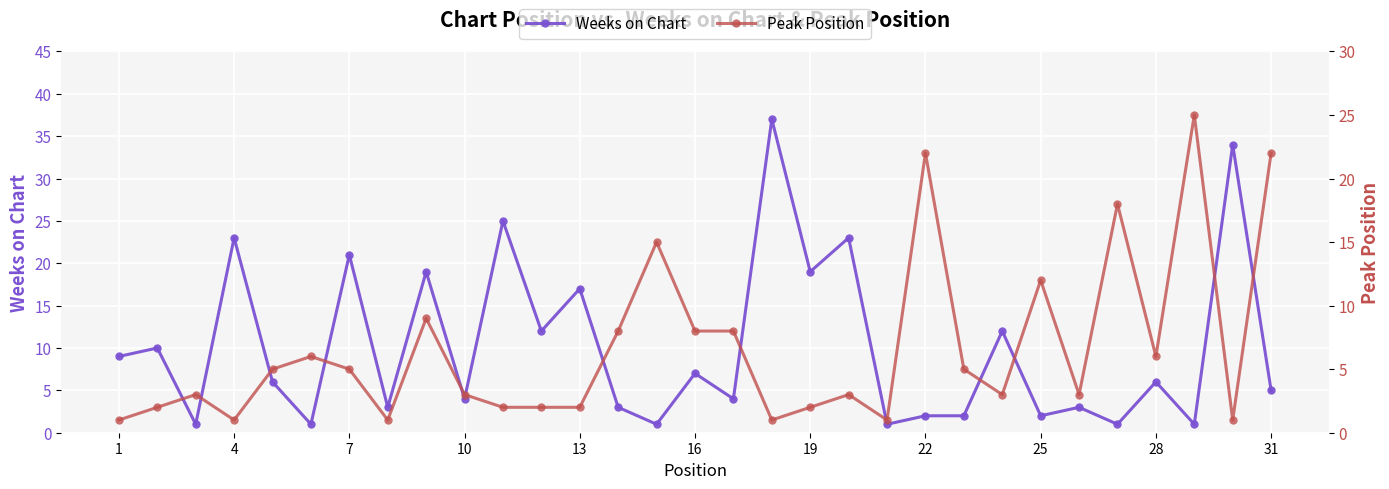

How many lines are shown in the chart?

2